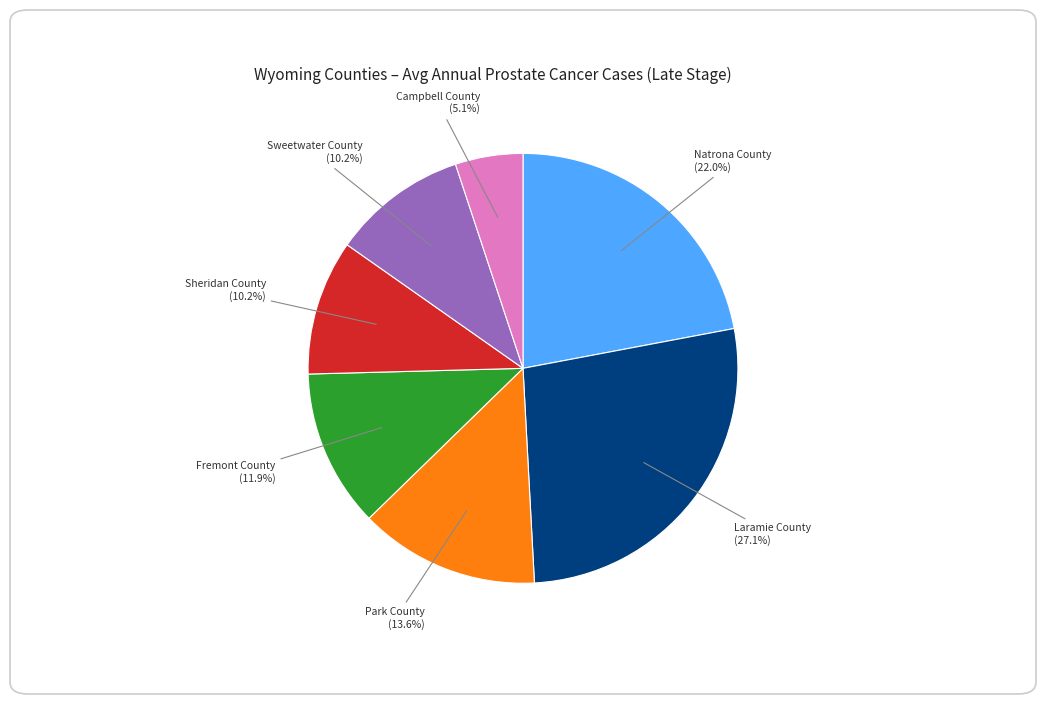

Is there a majority slice in this chart?

No